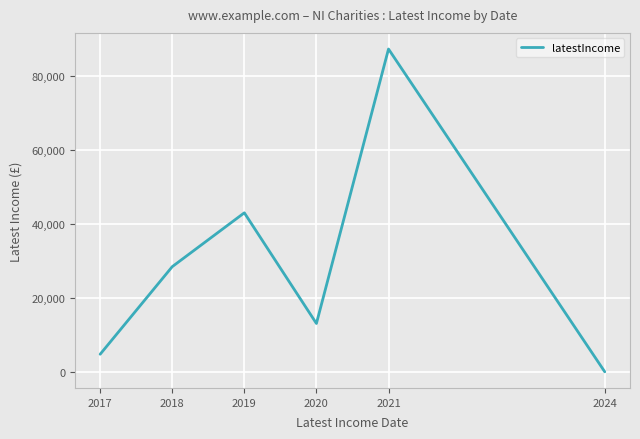

Which has a higher value, 2019 or 2021?

2021